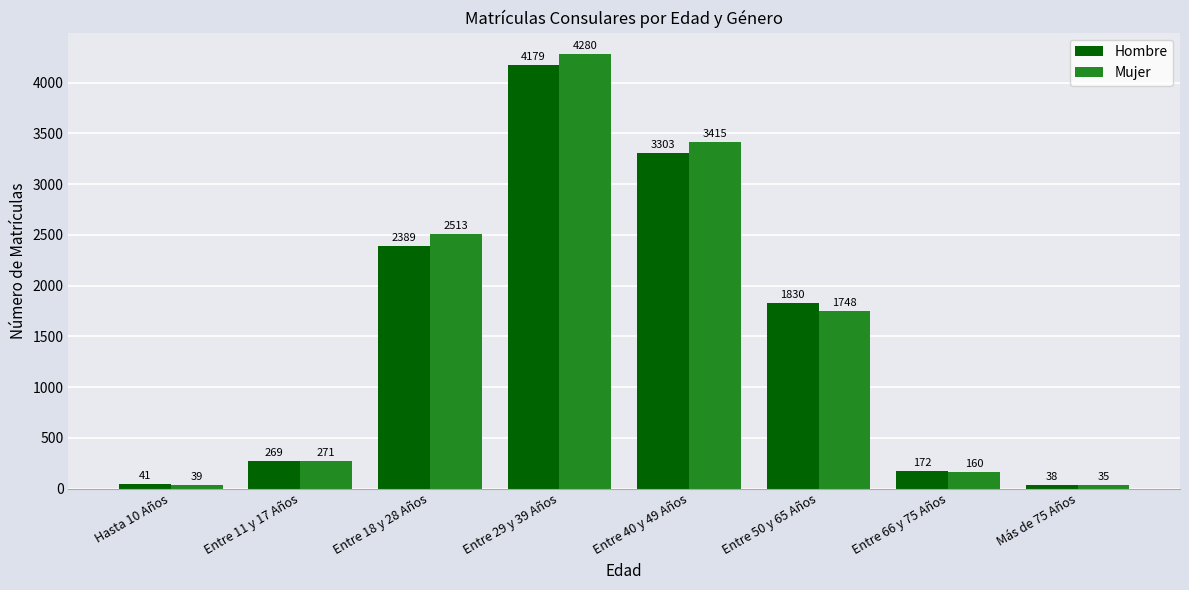

Reading right to left, transcribe all the data shown in this chart.

Hombre: 38	172	1830	3303	4179	2389	269	41
Mujer: 35	160	1748	3415	4280	2513	271	39